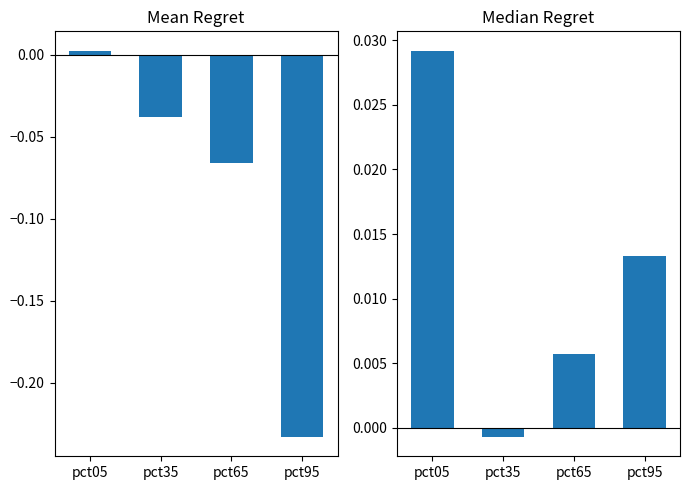

Between pct35 and pct65, which series saw the biggest shift?

Mean Regret